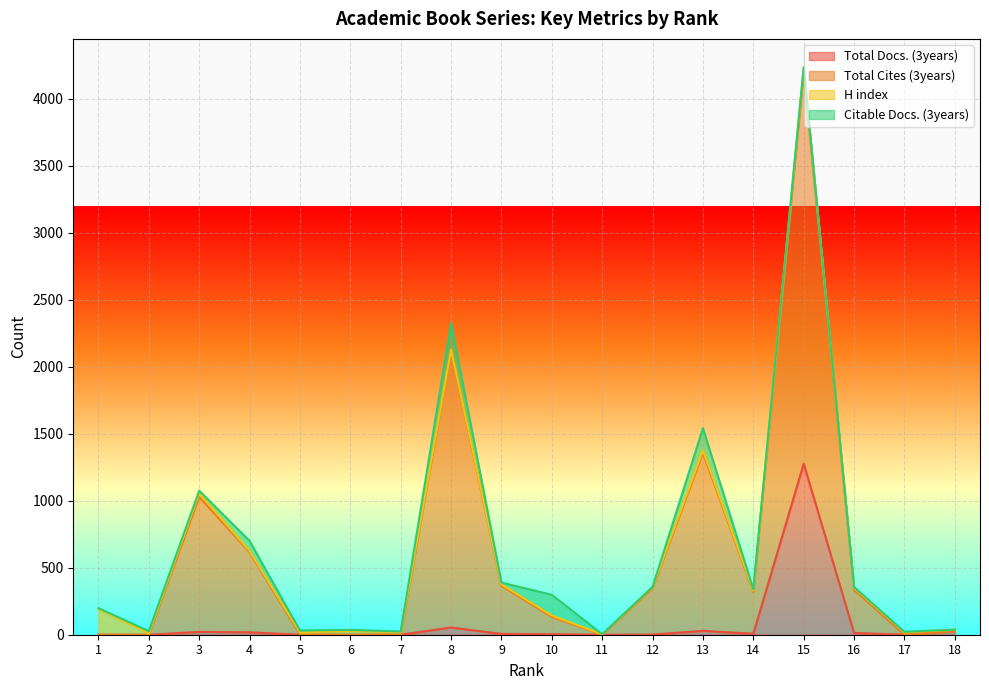

Between 4 and 6, which series saw the biggest shift?

Total Cites (3years)